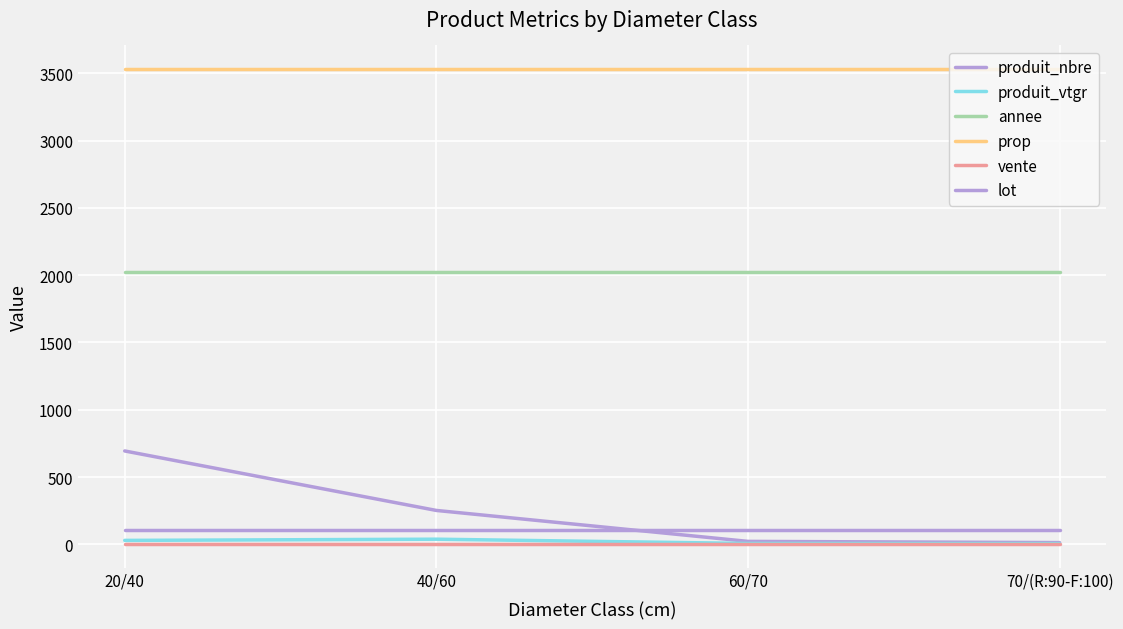

How many lines are shown in the chart?

6